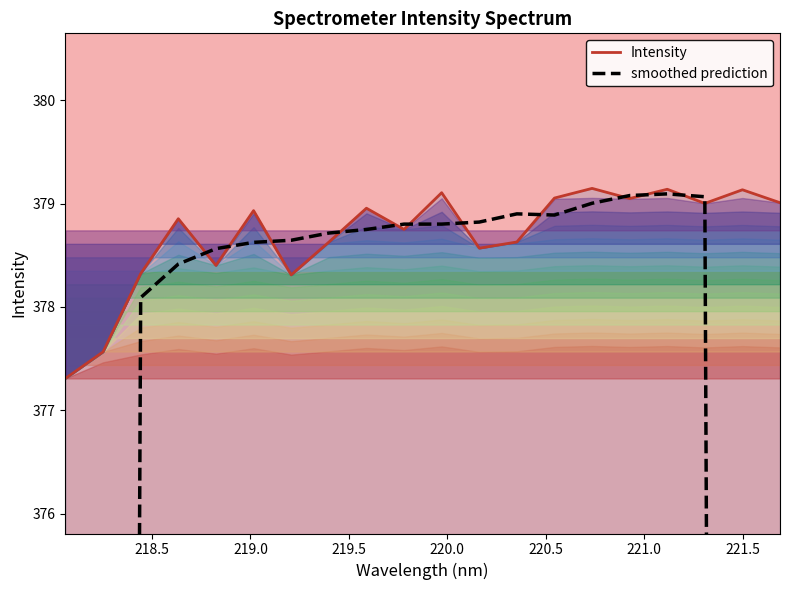

Which series ends up on top after the final intersection of smoothed prediction and Intensity?

Intensity